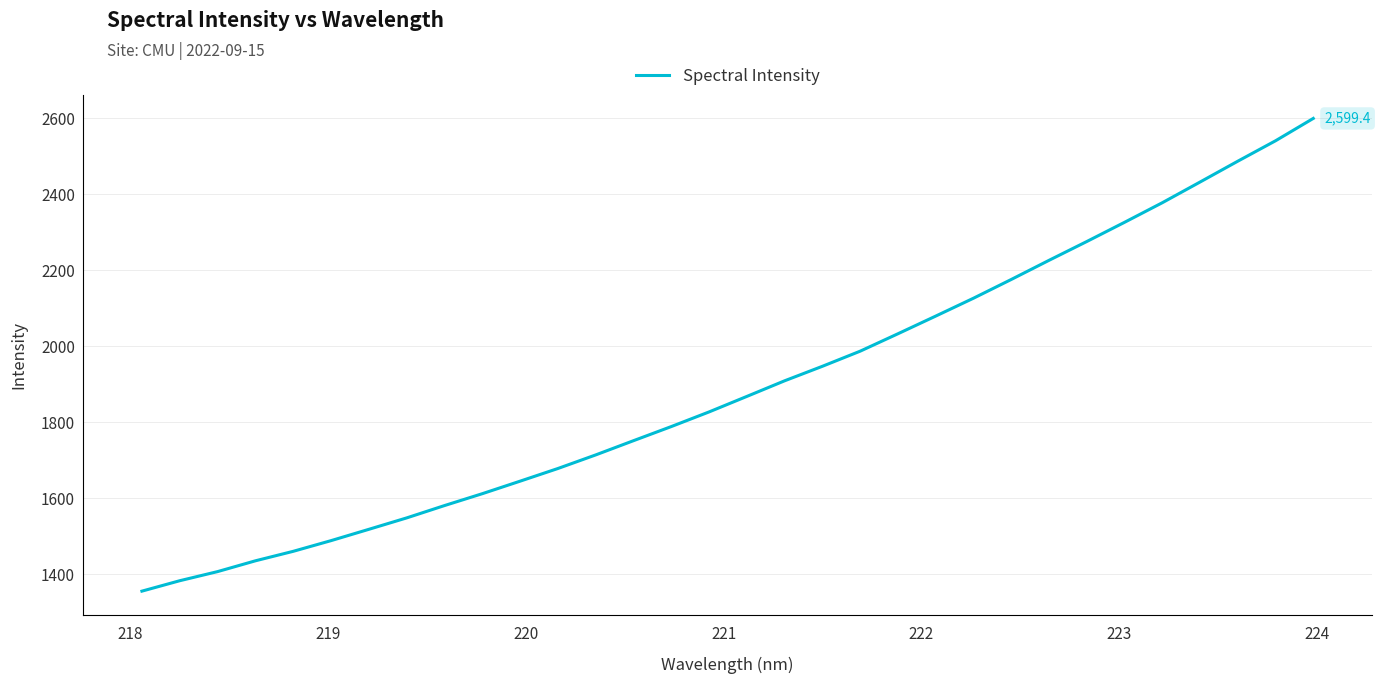

What is the minimum value shown in the chart?

1355.3